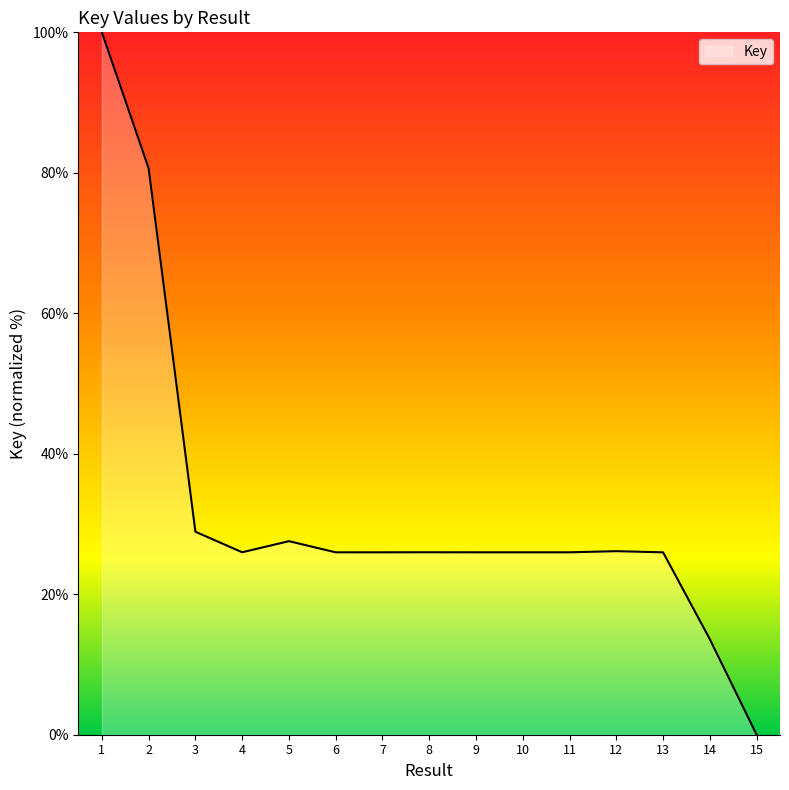

What is the change in value from 11 to 14?

-12.4